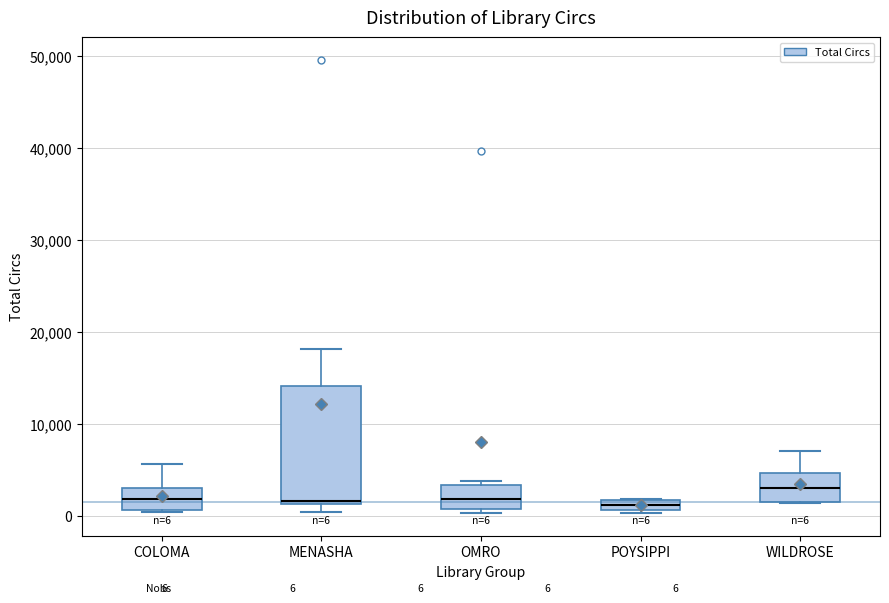

Which box is the tallest, from its lower edge to its upper edge?

MENASHA